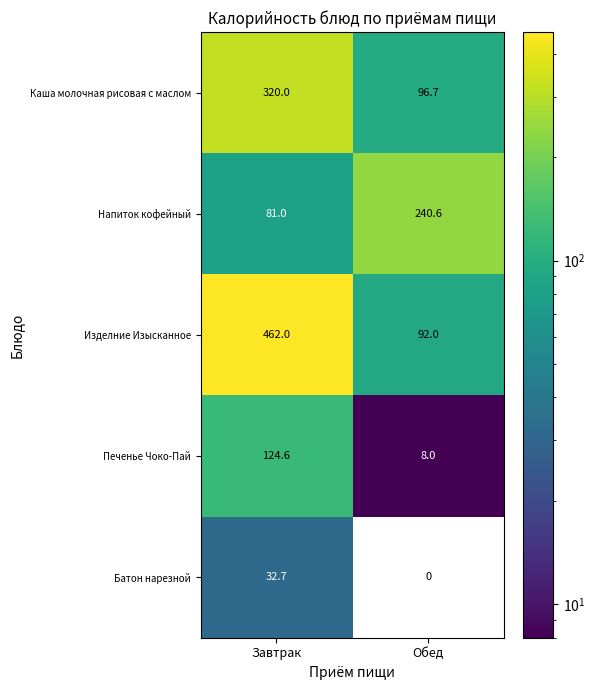

What is the approximate value of Печенье Чоко-Пай at Завтрак?

124.6